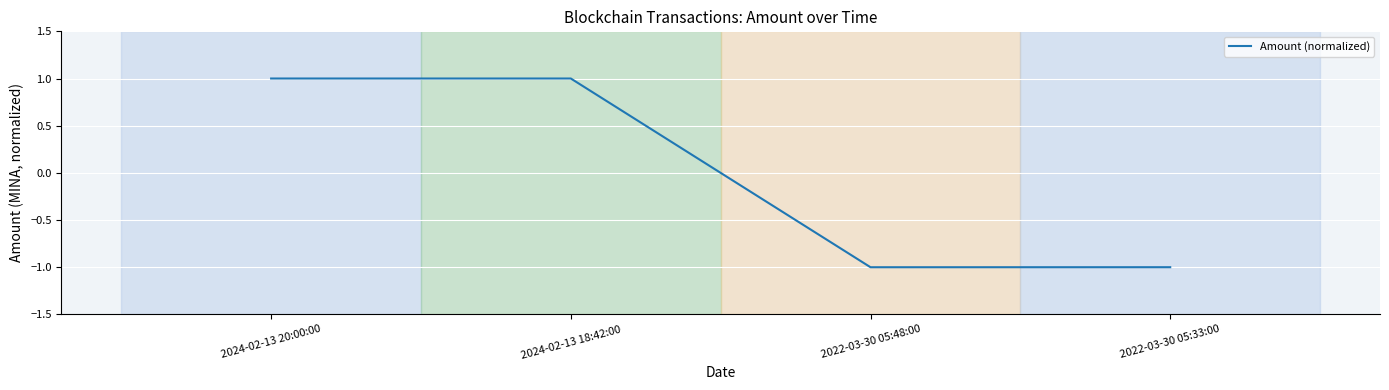

Is it true that the value at 2024-02-13 18:42:00 is 1.0?

True